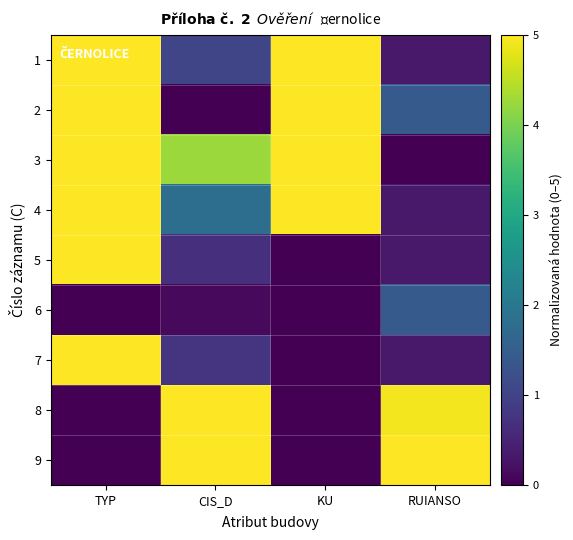

Reading left to right, extract all data points from this chart.

1: TYP=5.0	CIS_D=1.0	KU=5.0	RUIANSO=0.3
2: TYP=5.0	CIS_D=0.0	KU=5.0	RUIANSO=1.4
3: TYP=5.0	CIS_D=4.2	KU=5.0	RUIANSO=0.0
4: TYP=5.0	CIS_D=1.8	KU=5.0	RUIANSO=0.3
5: TYP=5.0	CIS_D=0.7	KU=0.0	RUIANSO=0.3
6: TYP=0.0	CIS_D=0.1	KU=0.0	RUIANSO=1.4
7: TYP=5.0	CIS_D=0.8	KU=0.0	RUIANSO=0.3
8: TYP=0.0	CIS_D=5.0	KU=0.0	RUIANSO=4.9
9: TYP=0.0	CIS_D=5.0	KU=0.0	RUIANSO=5.0